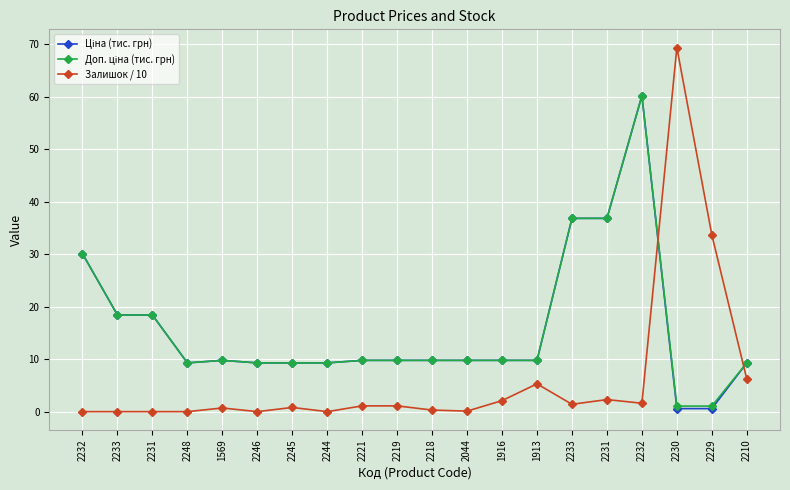

What is the sum of the Залишок / 10 values at 2231 and 1916?

2.1